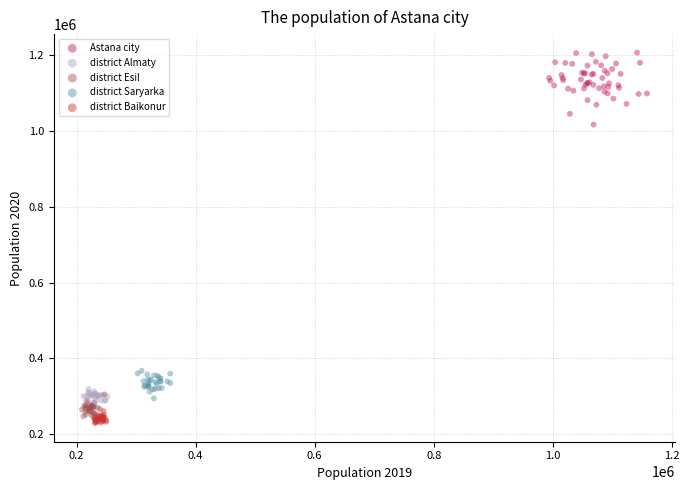

Which series contains the highest Y value?

Astana city